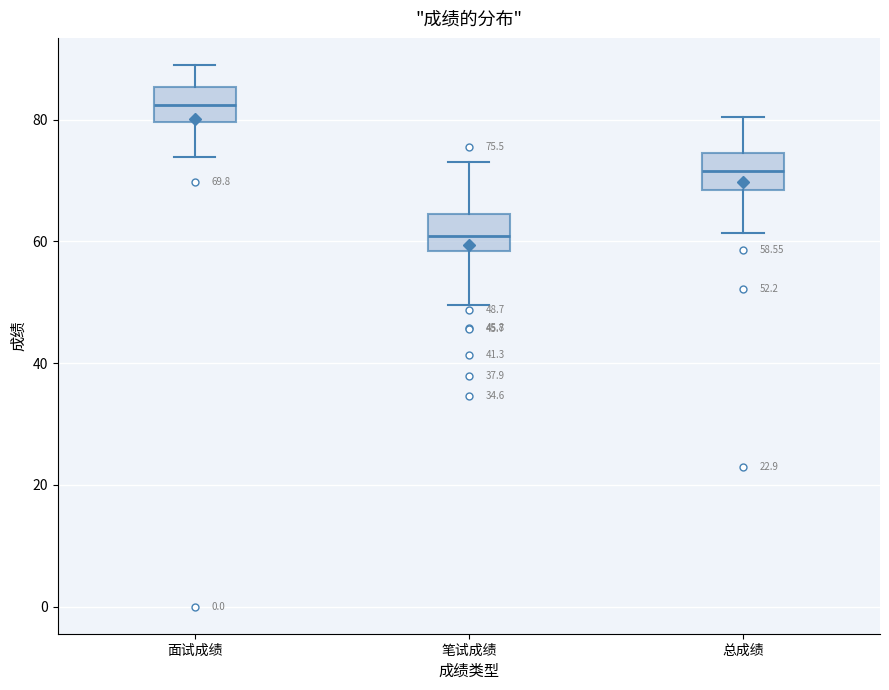

Which box's median line is the highest?

面试成绩